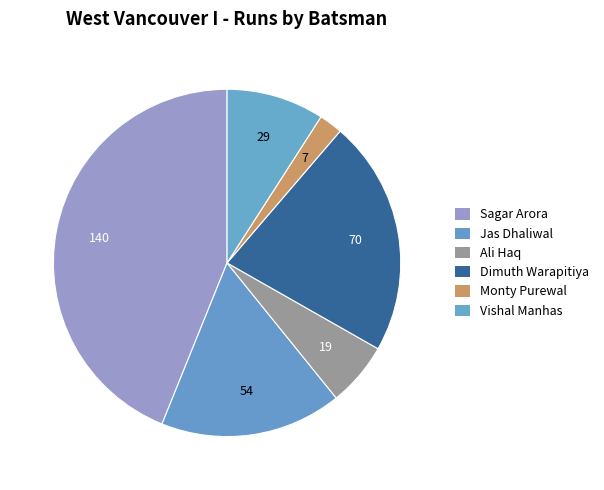

What percentage is the Jas Dhaliwal slice, to the nearest percent?

17%